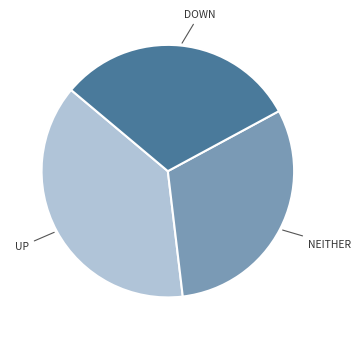

Is there a majority slice in this chart?

No